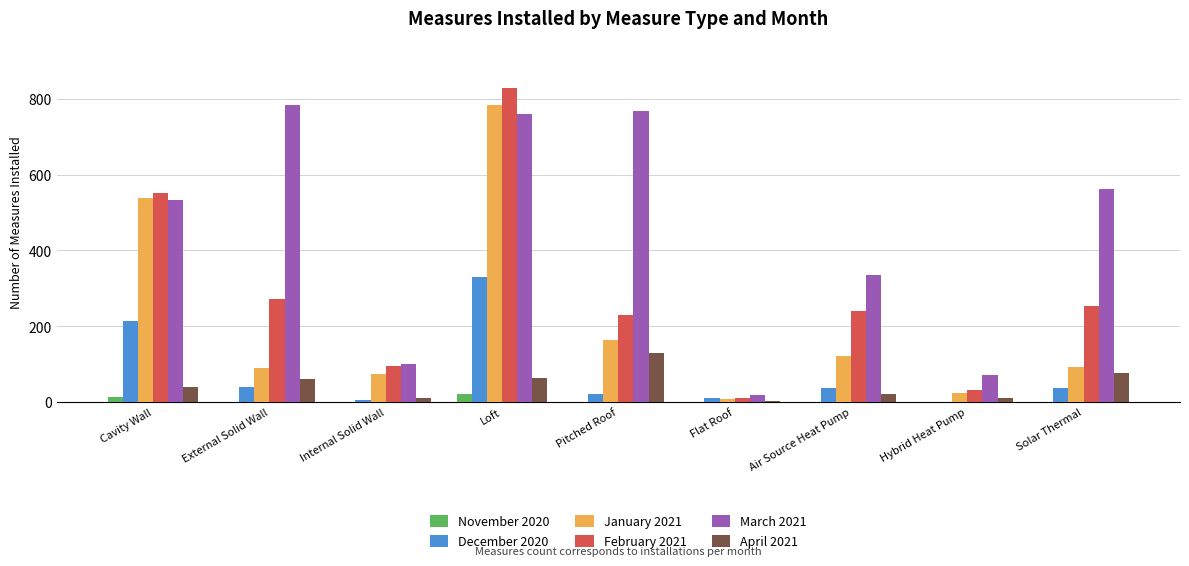

Which category has the highest value across all series?

Loft